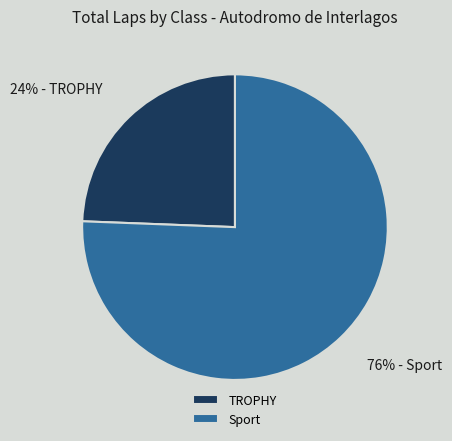

Does TROPHY represent more than half of the total?

No